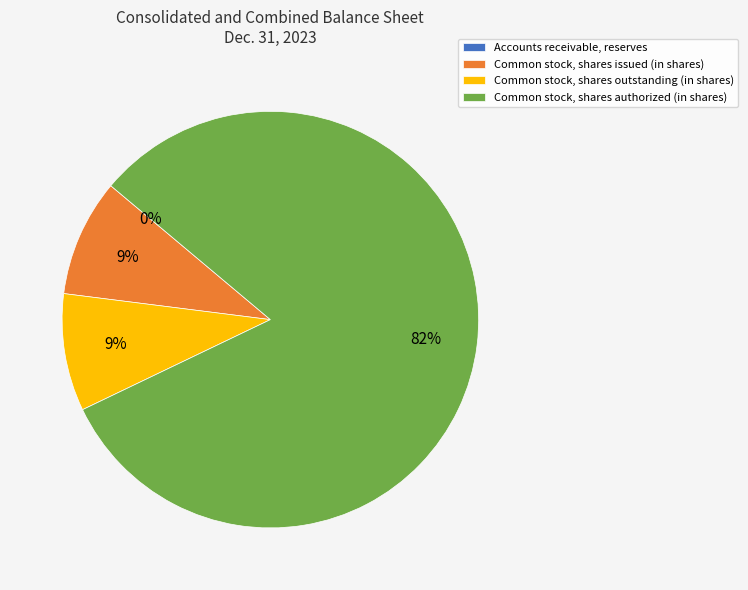

Which category has the biggest portion of the pie?

Common stock, shares authorized (in shares)